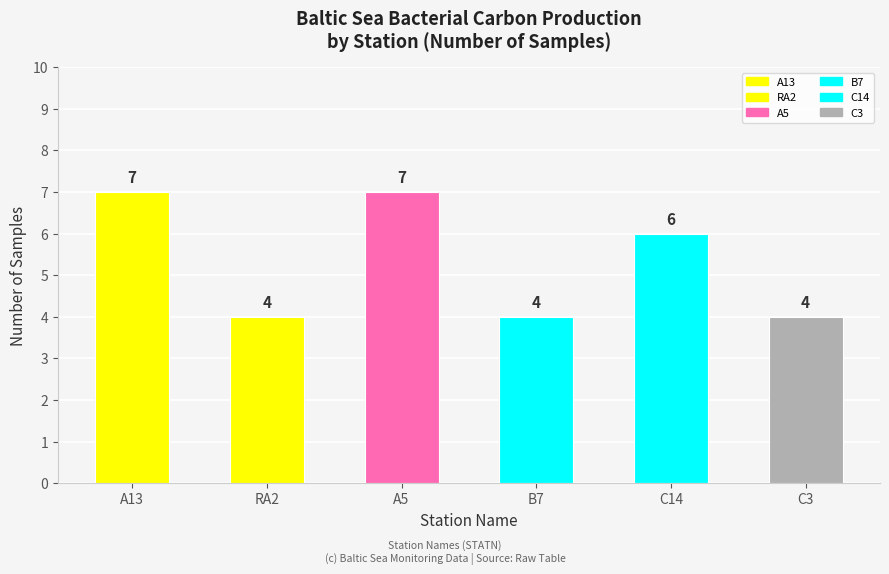

Which label corresponds to the largest value in the chart?

A13